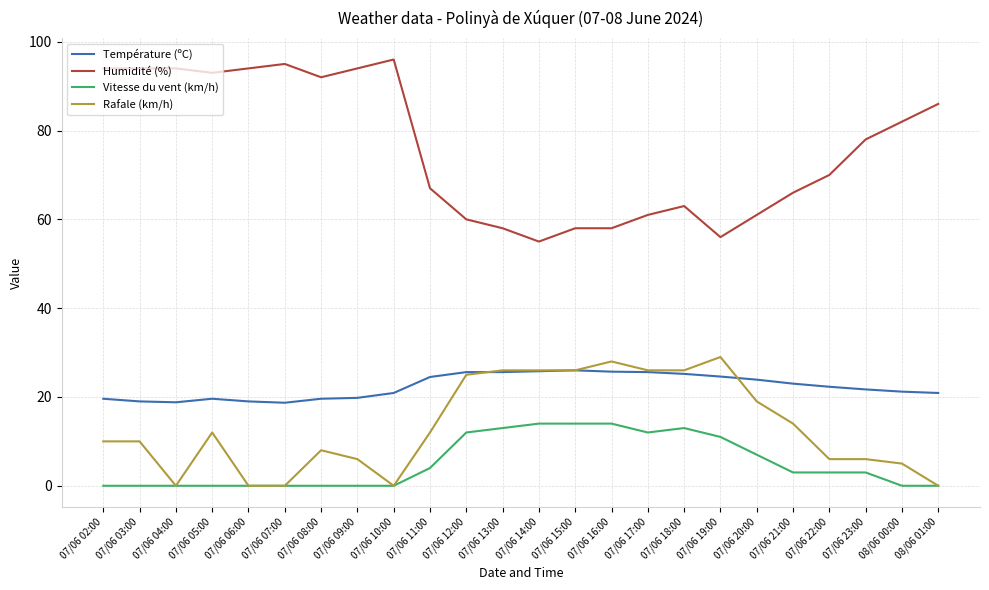

What is the difference between the highest and lowest values at 07/06 15:00?

44.0